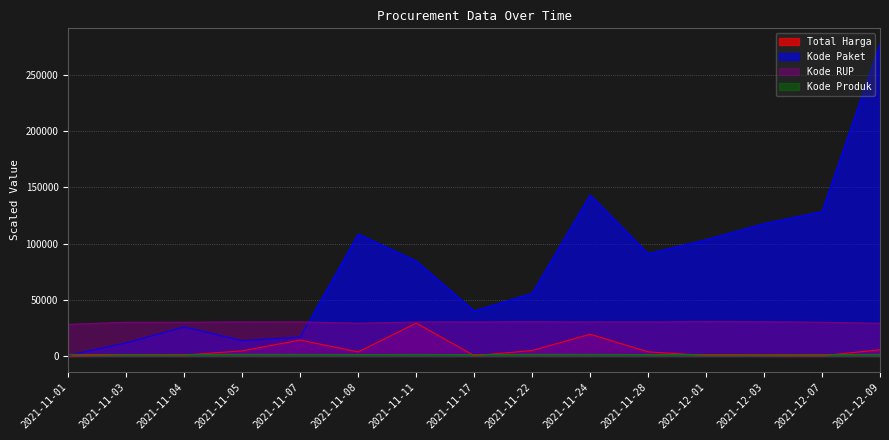

What is the sum of all Kode Paket values?

1219692.0